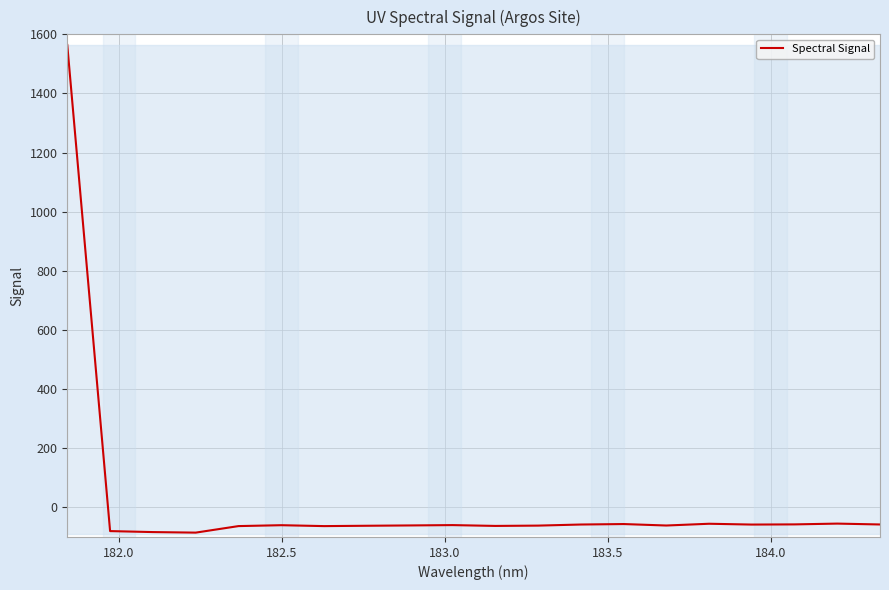

What is the greatest value displayed?

1564.0